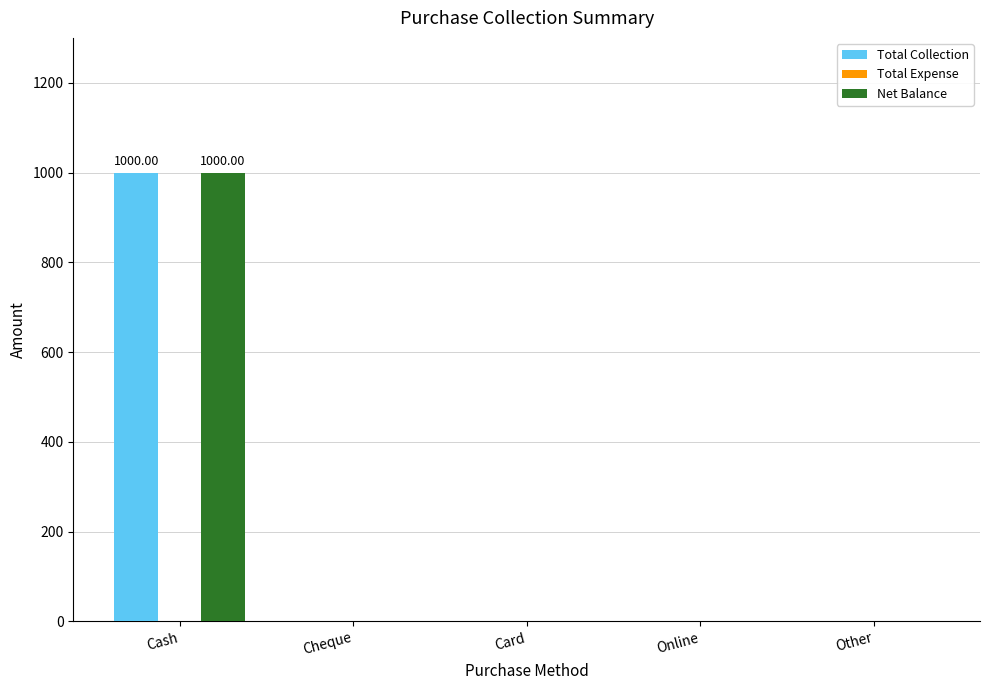

What is the difference between the Total Collection values at Cash and Other?

1000